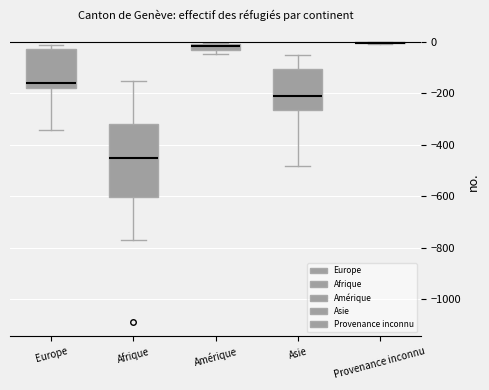

Which box is the tallest, from its lower edge to its upper edge?

Afrique